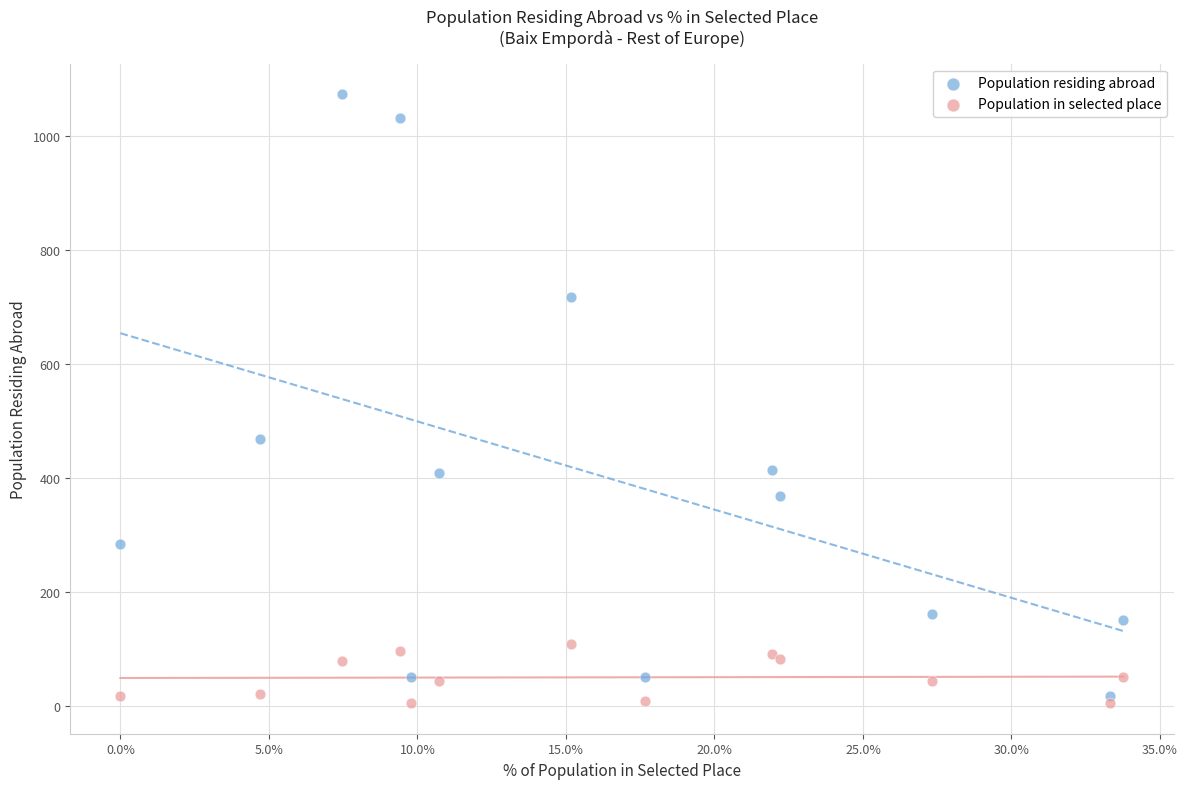

Which series reaches the maximum Y coordinate?

Population residing abroad